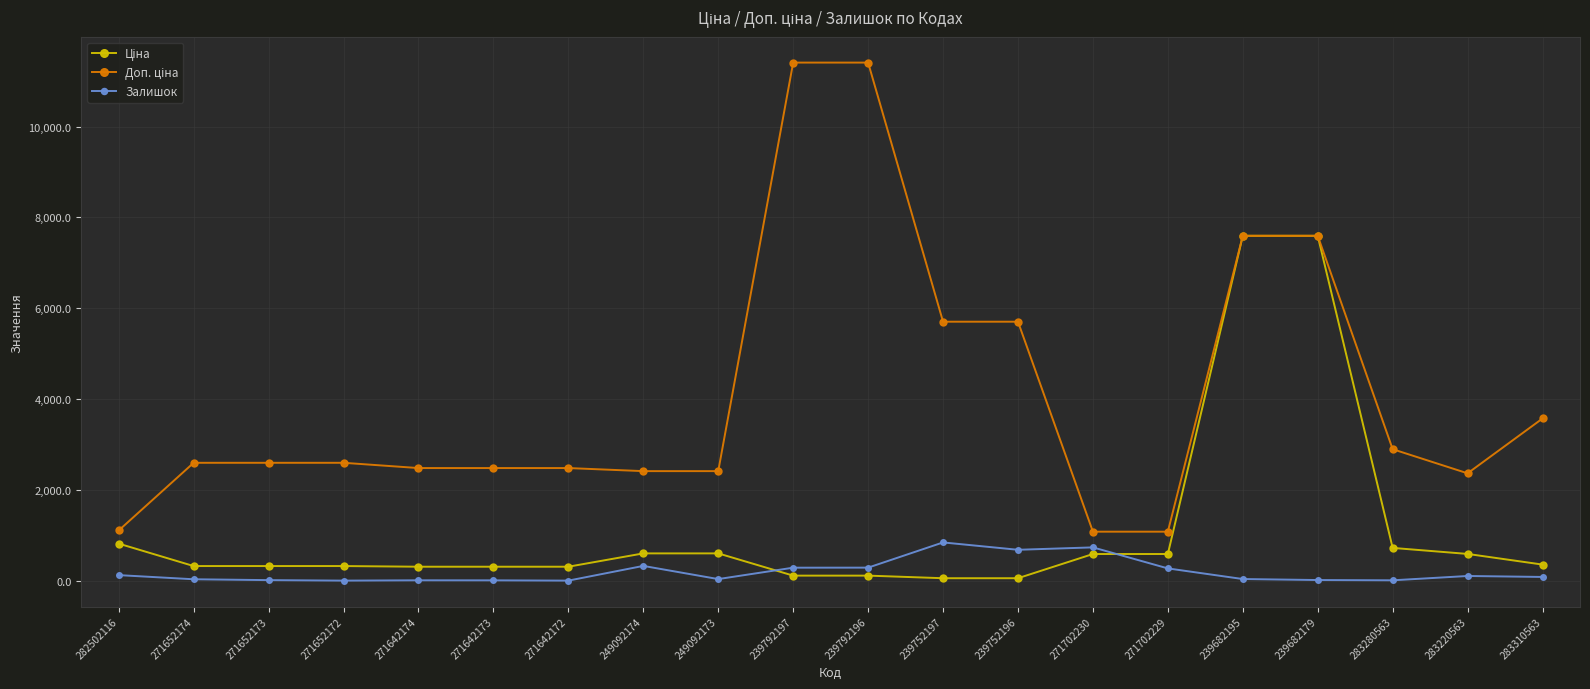

What is the greatest value displayed?

11410.0